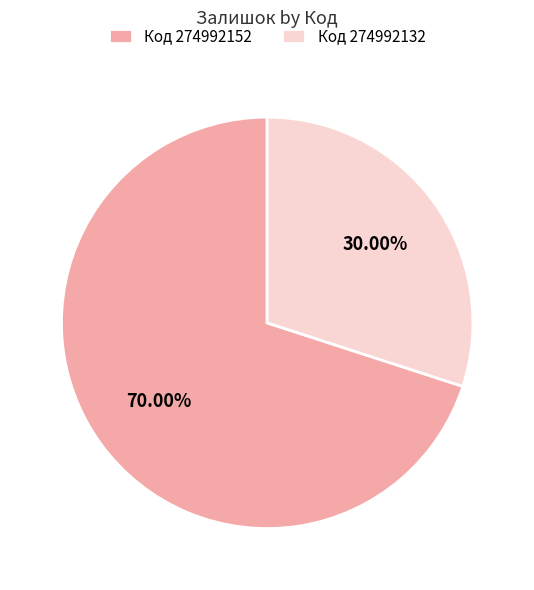

Which slice represents more than half of the pie?

Код 274992152